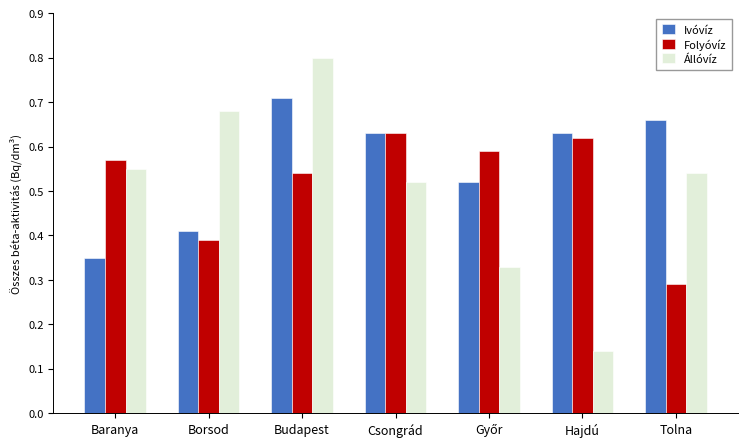

Which has a higher value, Hajdú or Budapest?

Budapest